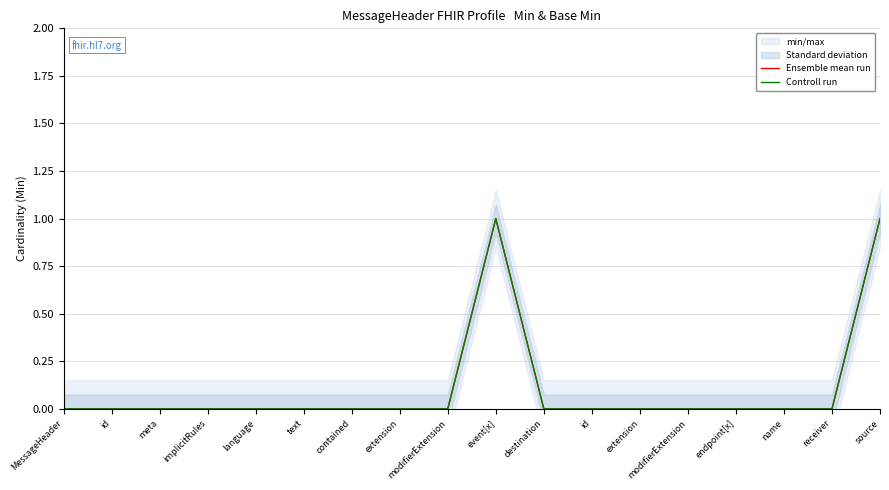

How many interior local peaks does the Controll run series have?

1